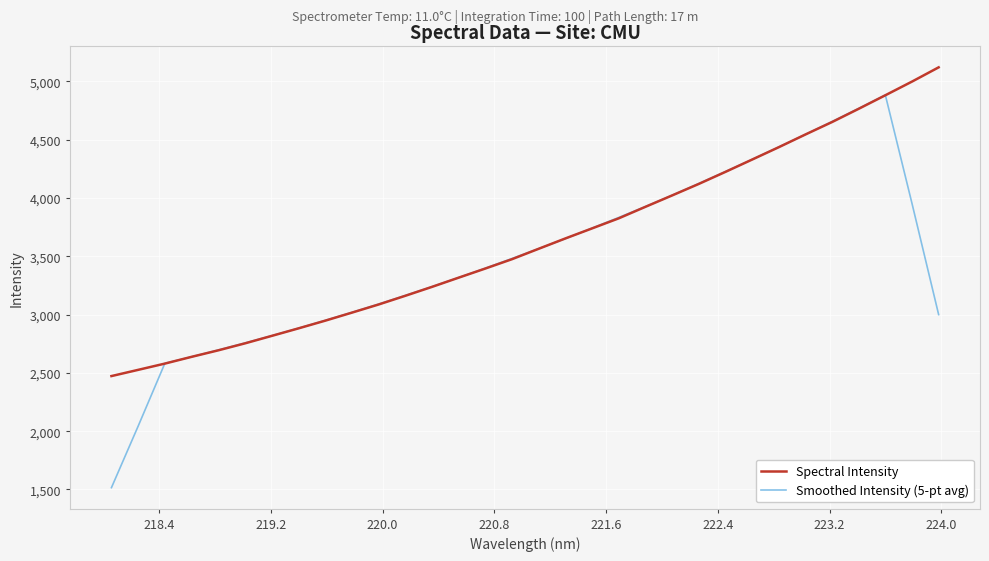

Is this an area chart (filled region under the line)?

No